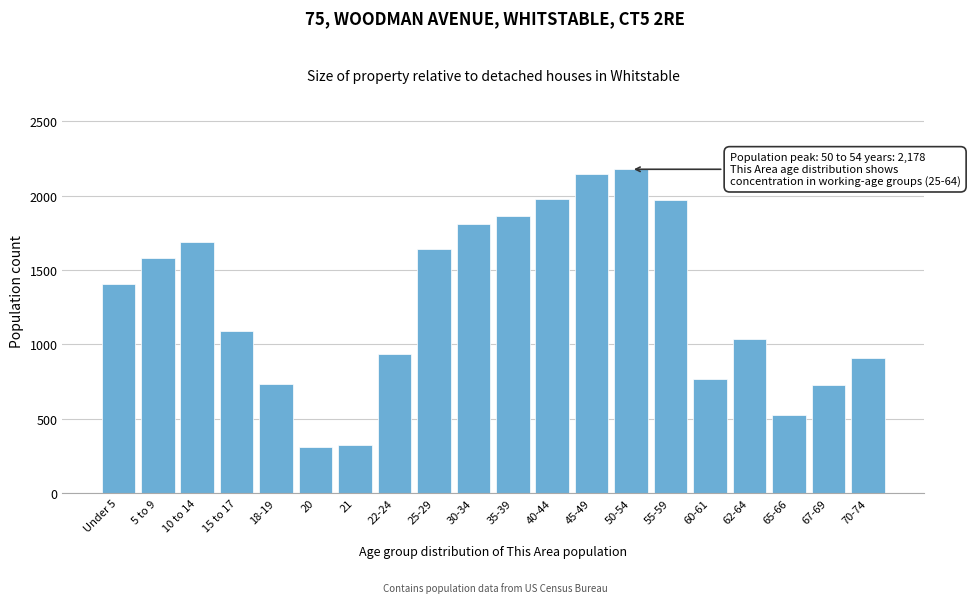

What is the difference between the maximum and minimum values?

1865